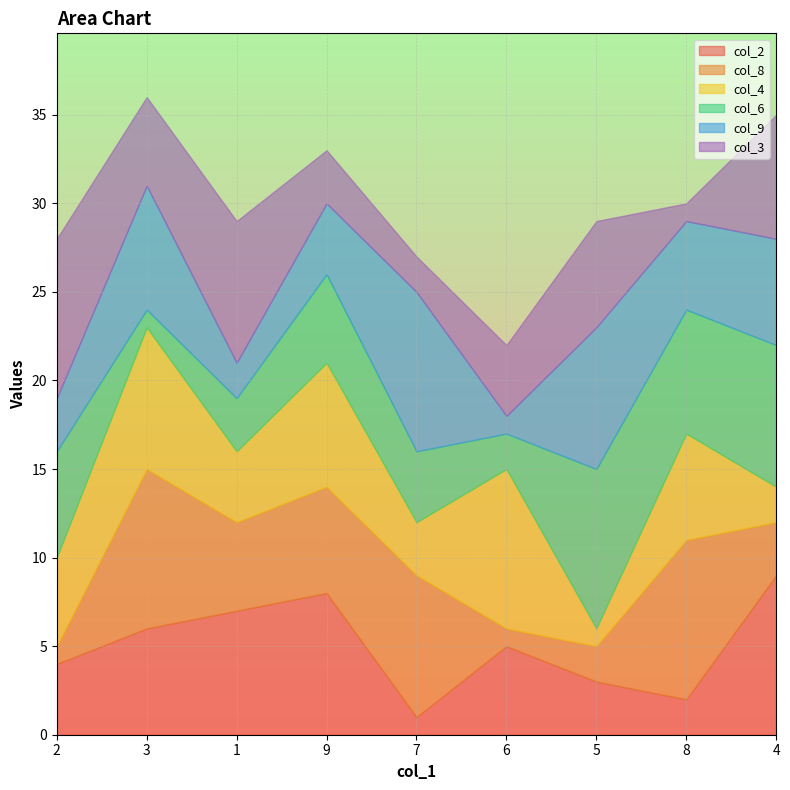

How many times do col_6 and col_8 cross each other?

4